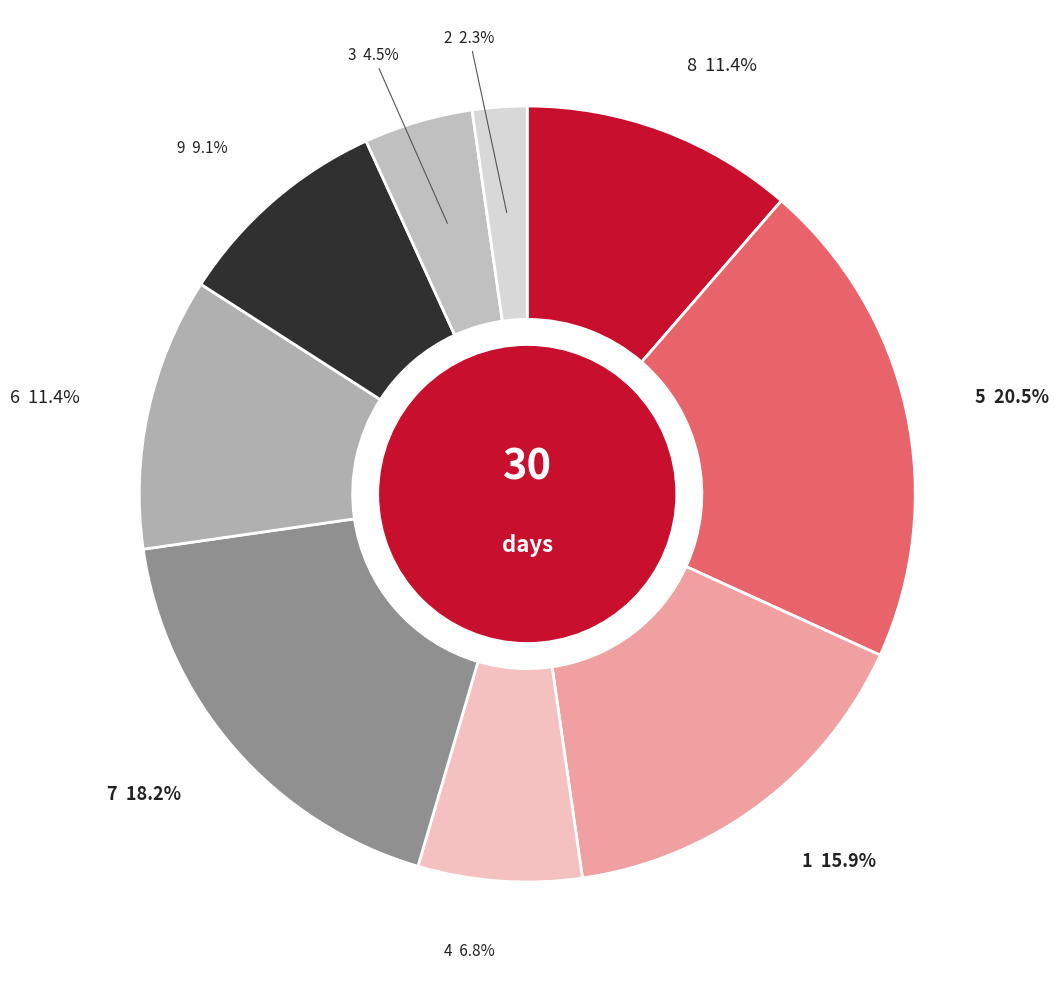

Is 8 the majority of the pie?

No